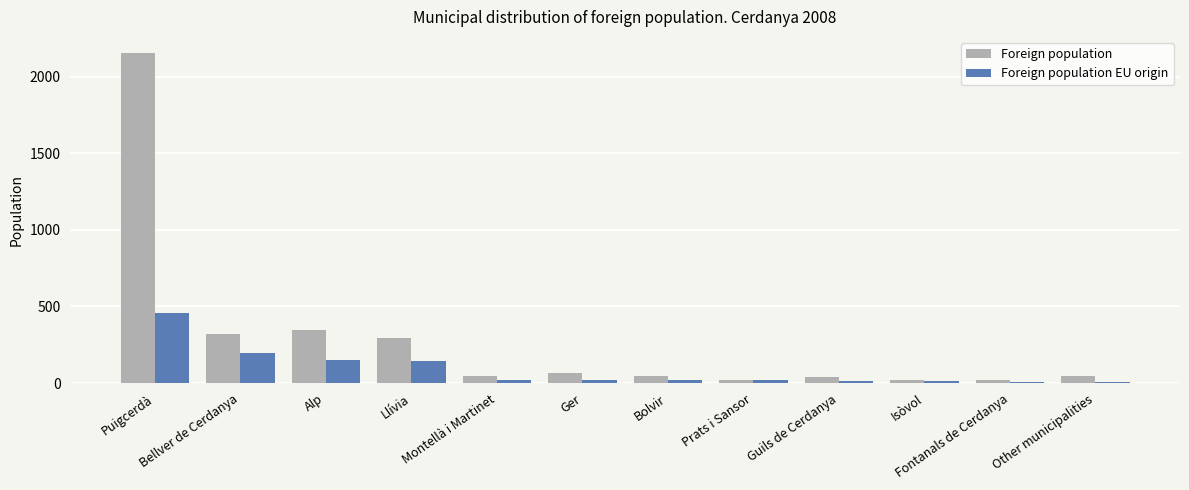

Are the bars grouped side by side (vs. stacked)?

Yes